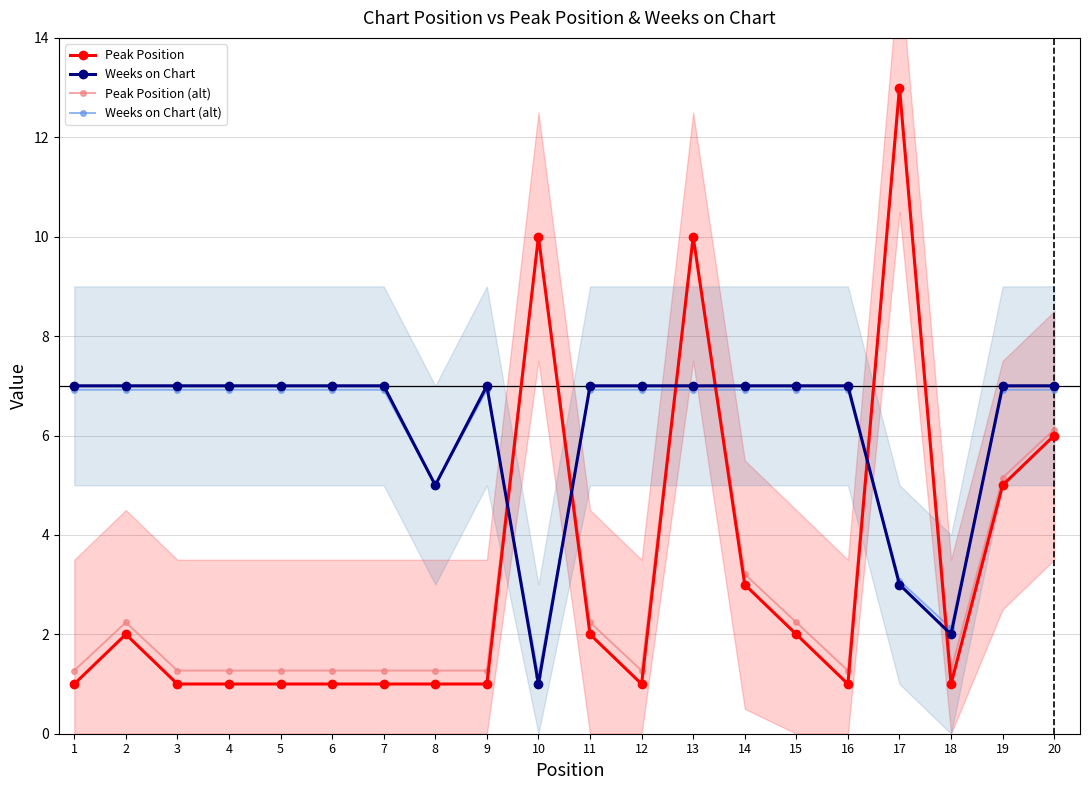

What is the difference between the maximum and minimum values in the Weeks on Chart (alt) series?

5.8